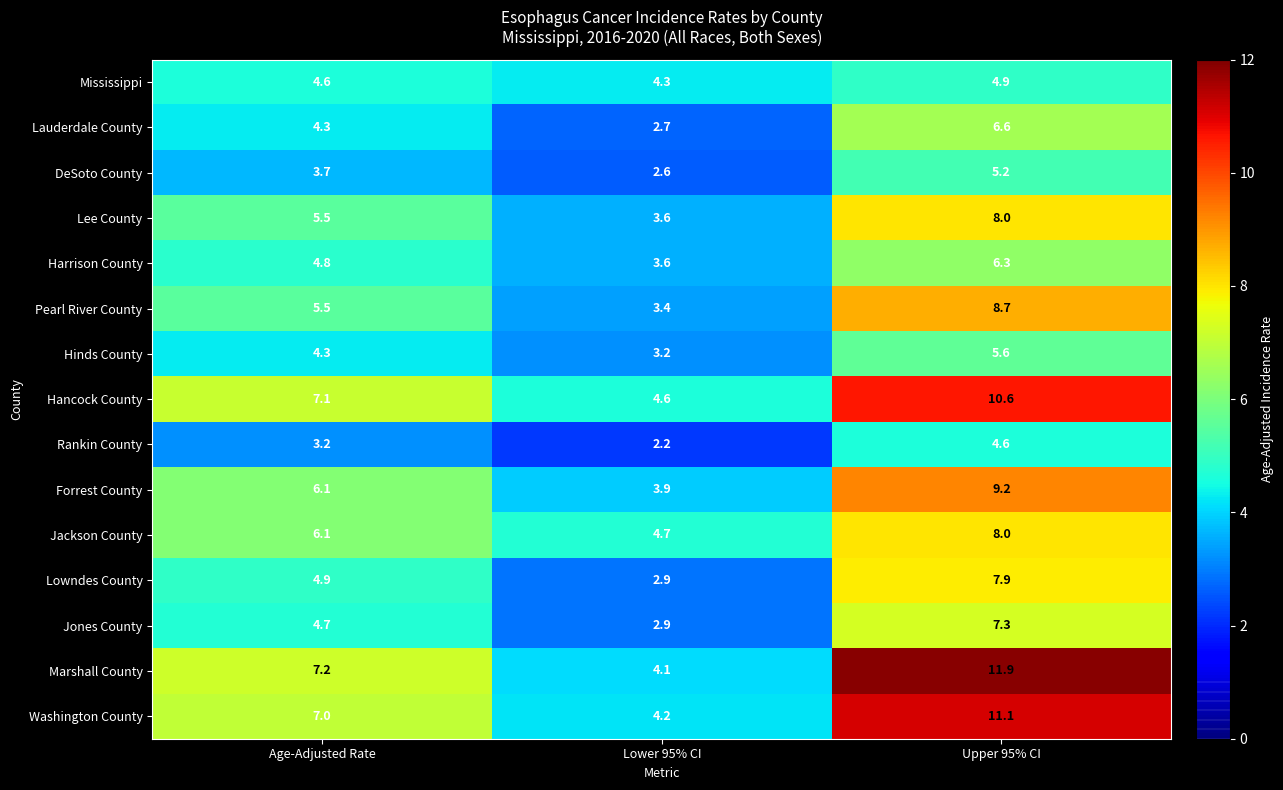

The Rankin County series shows 3.1 at Lower 95% CI. True or false?

False